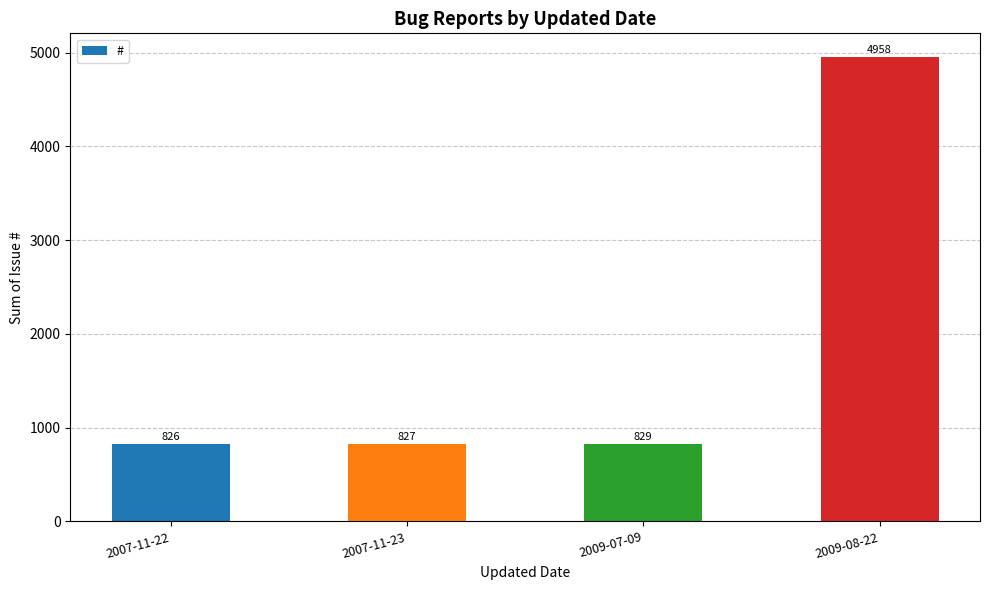

The chart shows a value of 1311 at 2007-11-22. True or false?

False